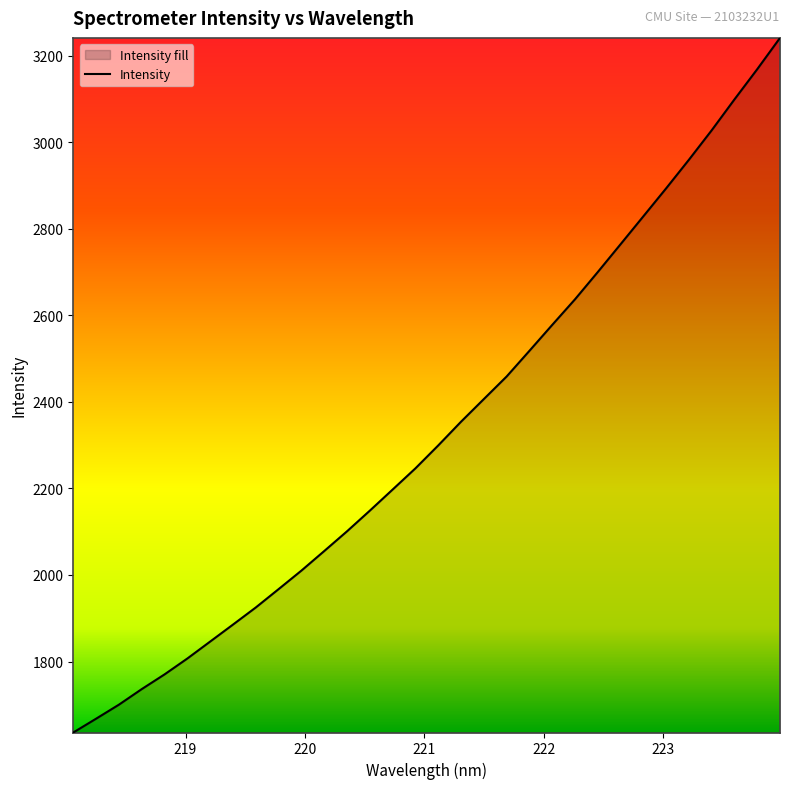

What is the smallest value displayed?

1636.1